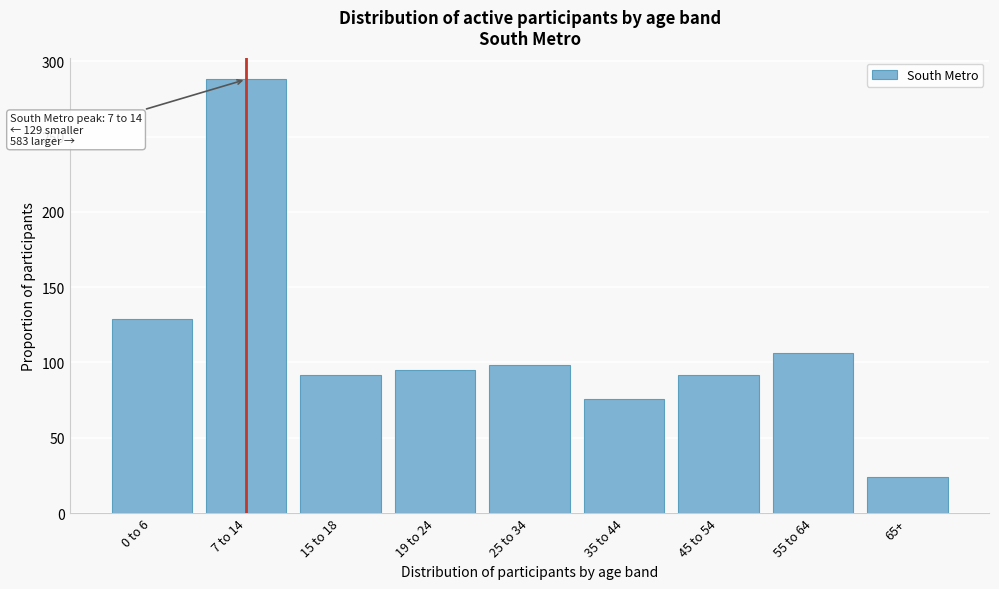

Reading right to left, transcribe all the data shown in this chart.

24	106	92	76	98	95	92	288	129